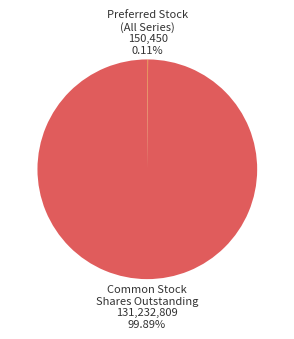

Which category accounts for the majority?

Common Stock Shares Outstanding